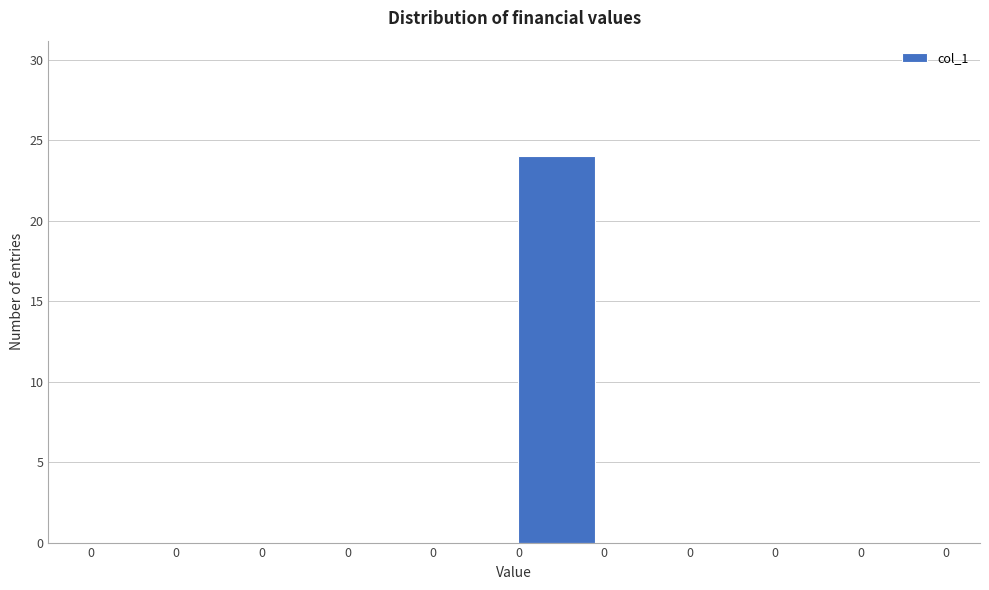

How many series are shown in this chart?

1